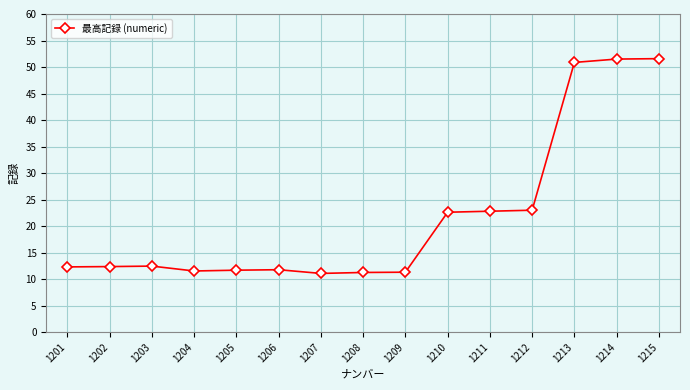

True or false: the data has more than 0 interior local peaks.

True